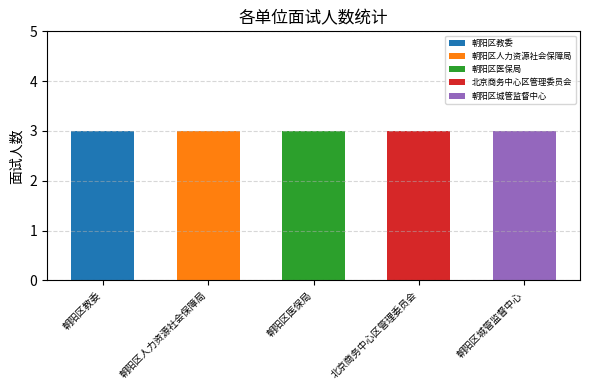

Which has a higher value, 朝阳区教委 or 朝阳区医保局?

朝阳区教委